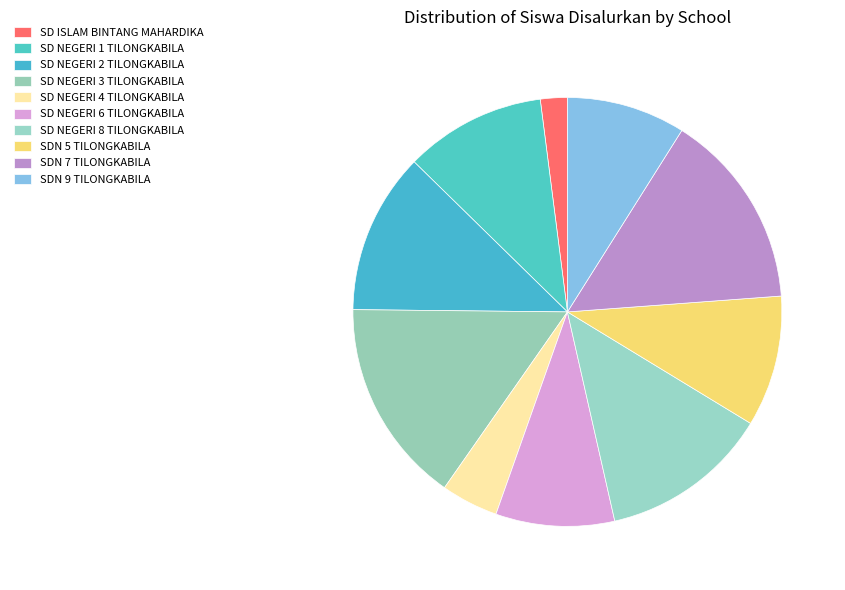

How many segments does this pie chart have?

10